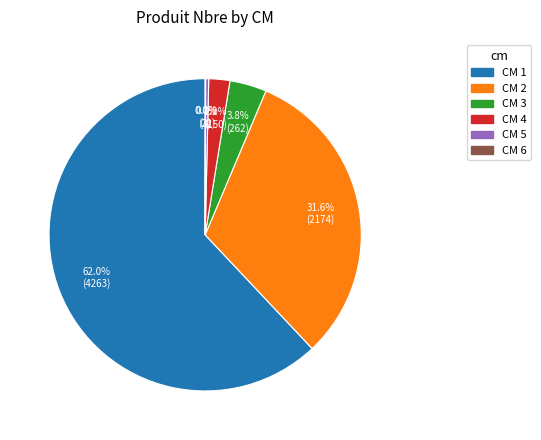

Does any single category account for the majority?

Yes